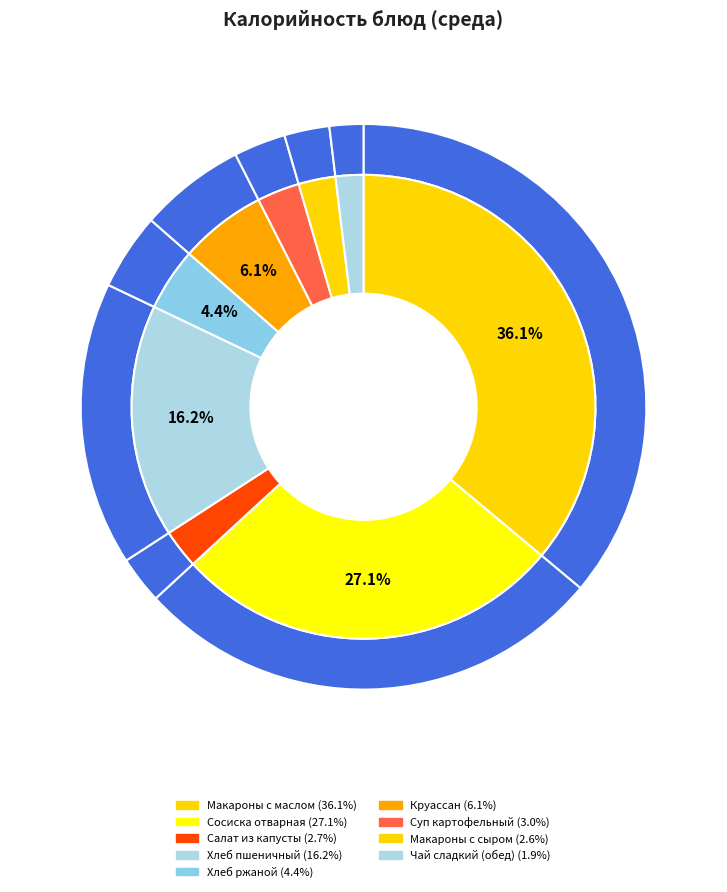

Is it true that Круассан is 1% of the pie?

False